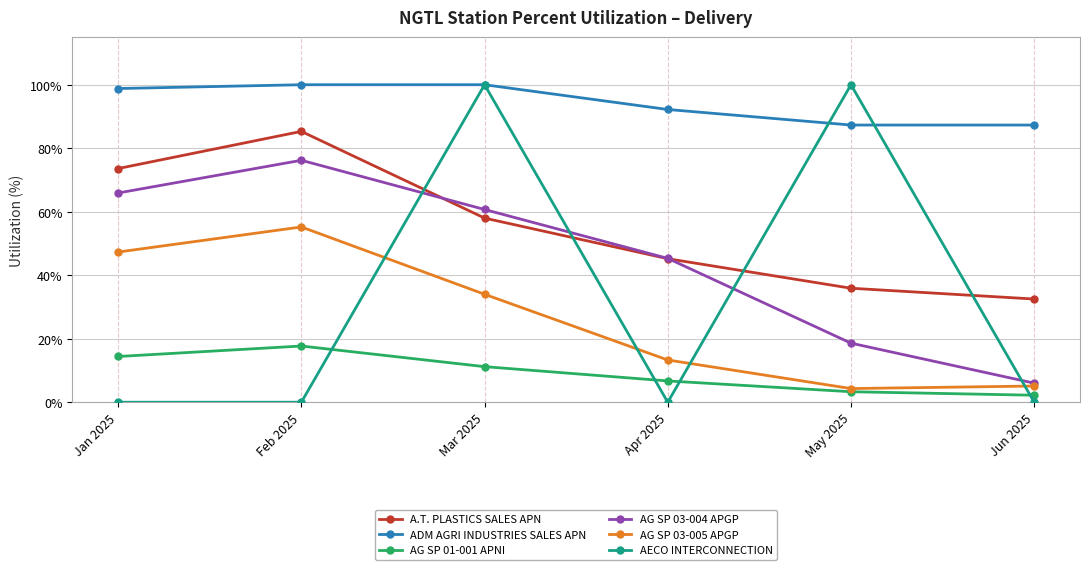

True or false: AG SP 03-005 APGP and AG SP 01-001 APNI intersect in this chart.

False